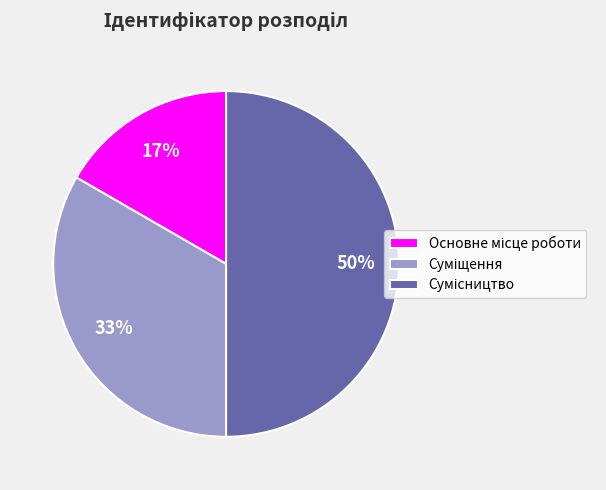

To the nearest percent, what is the difference between the largest and smallest slice percentages?

33%